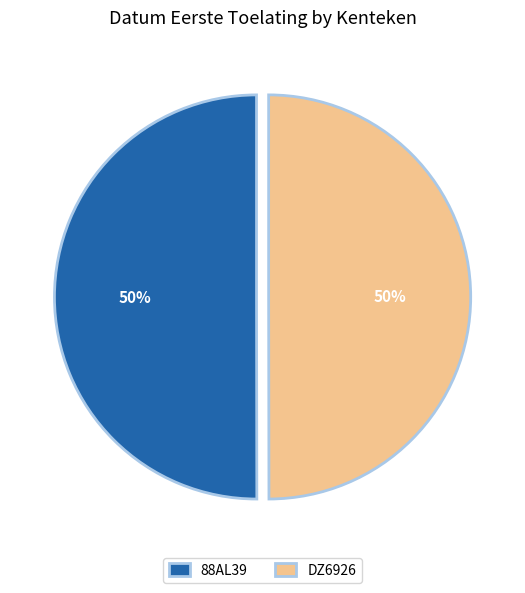

To the nearest percent, what is the average slice percentage?

50%